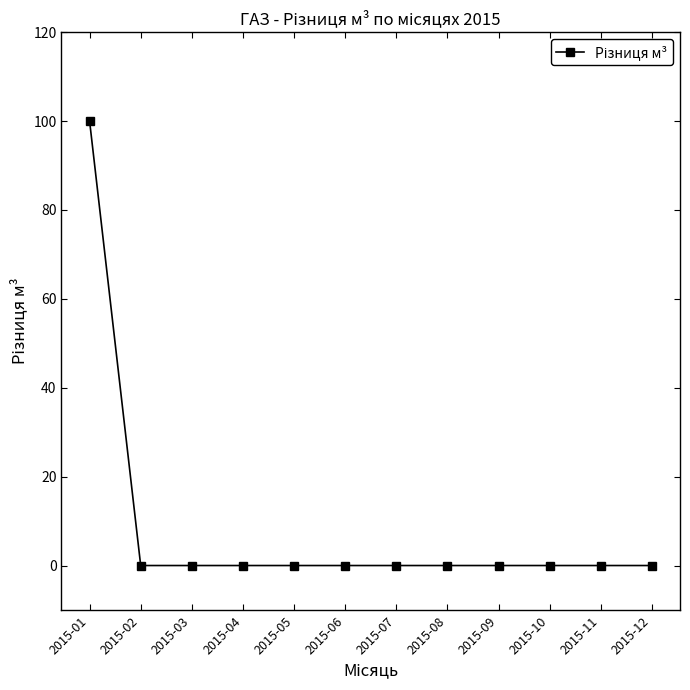

Reading right to left, what are all the values shown in this chart?

0	0	0	0	0	0	0	0	0	0	0	100